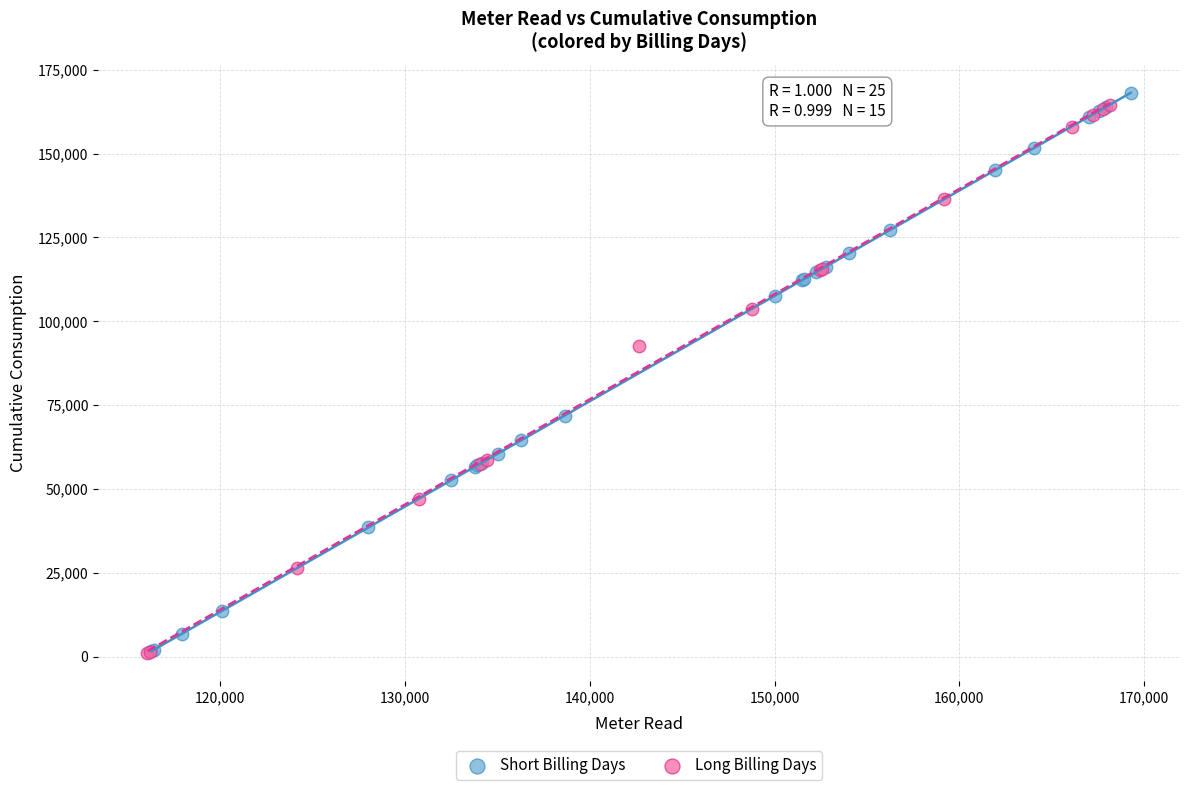

What are all the series names shown in the legend?

Short Billing Days, Long Billing Days